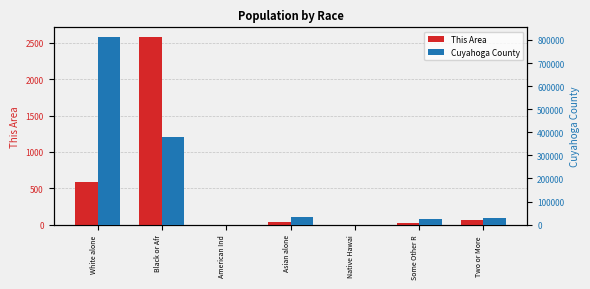

What is the difference between the Cuyahoga County values at Two or More  and Black or Afr?

353462